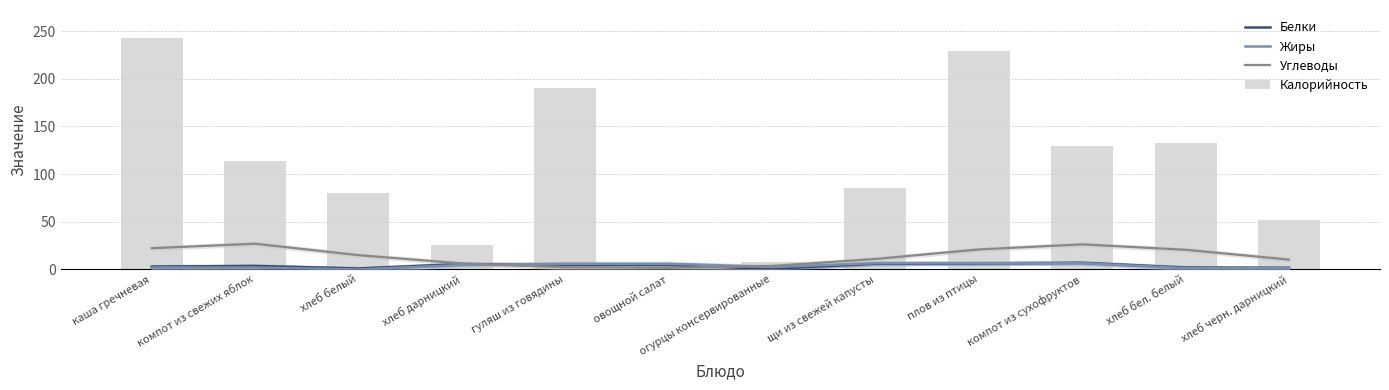

List the series in order of their peak value, lowest first.

Жиры, Белки, Углеводы, Калорийность